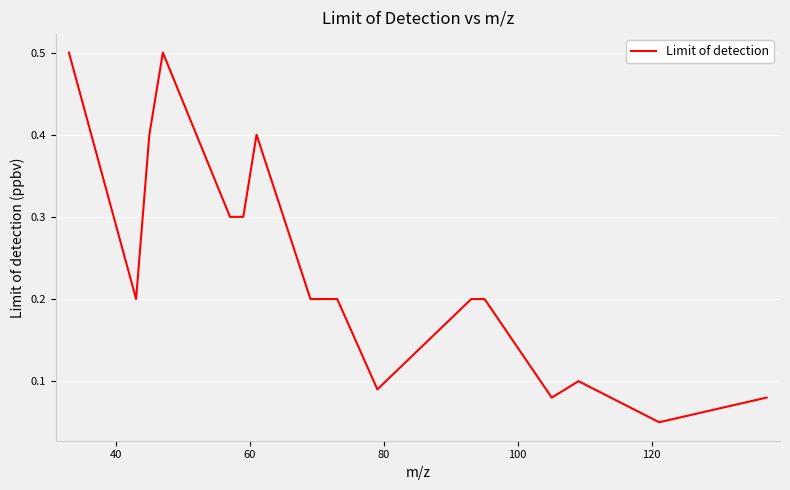

What is the greatest value displayed?

0.5